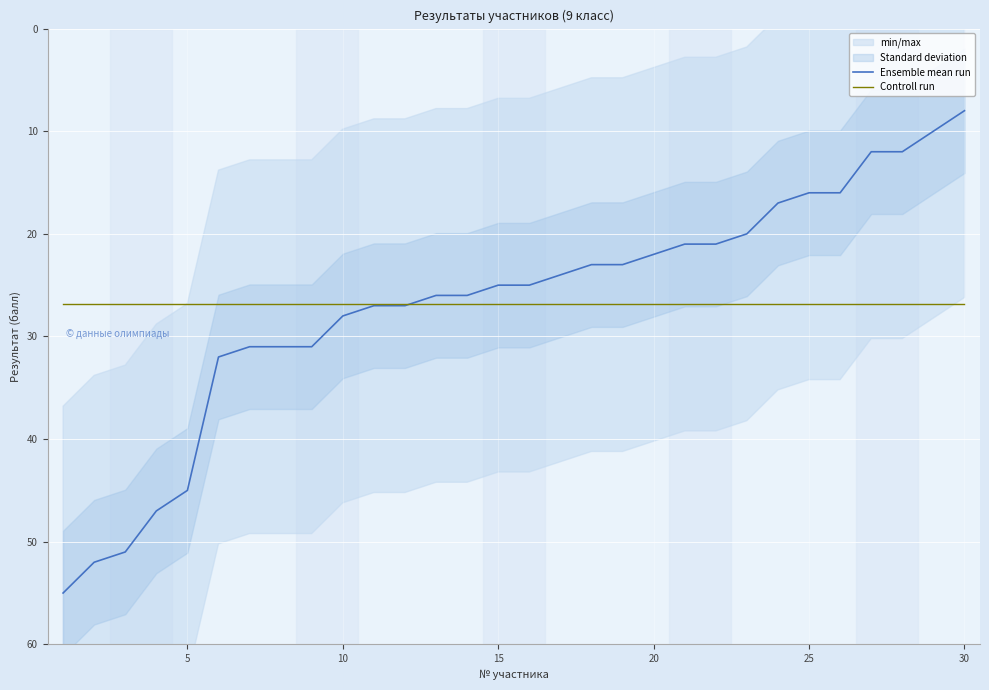

At how many categories does at least one series exceed 14?

30